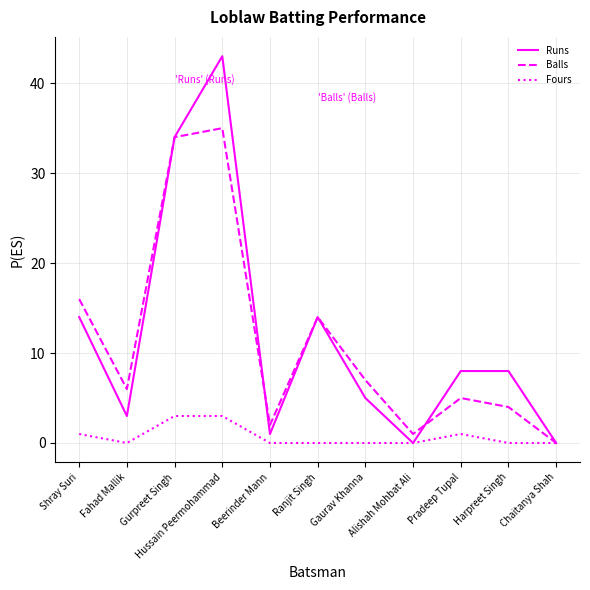

How many lines are shown in the chart?

3